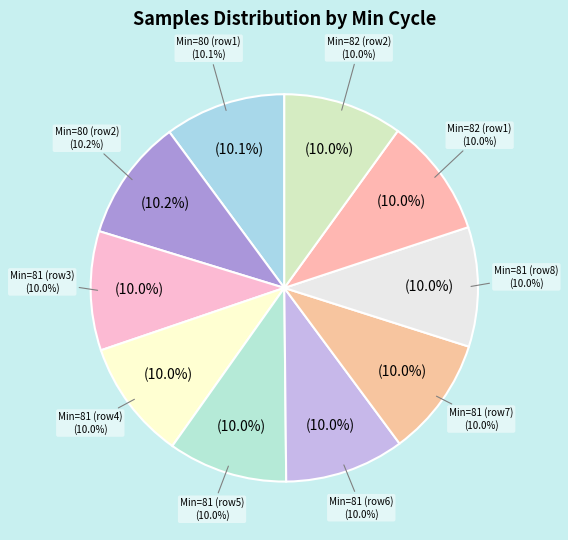

Does any single category account for the majority?

No